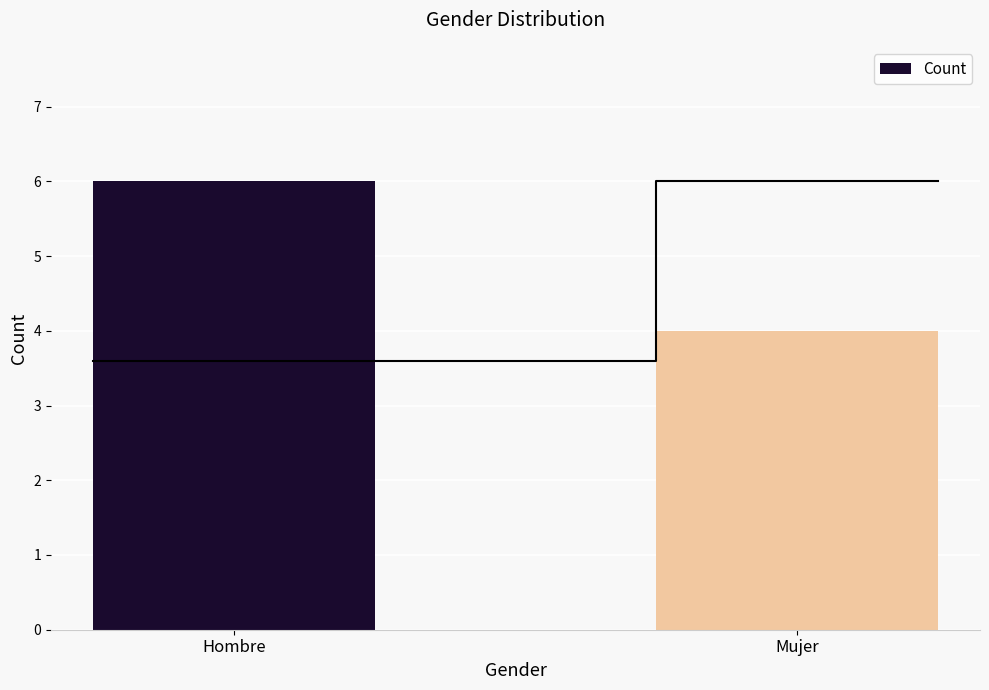

How many data points are less than 6?

1